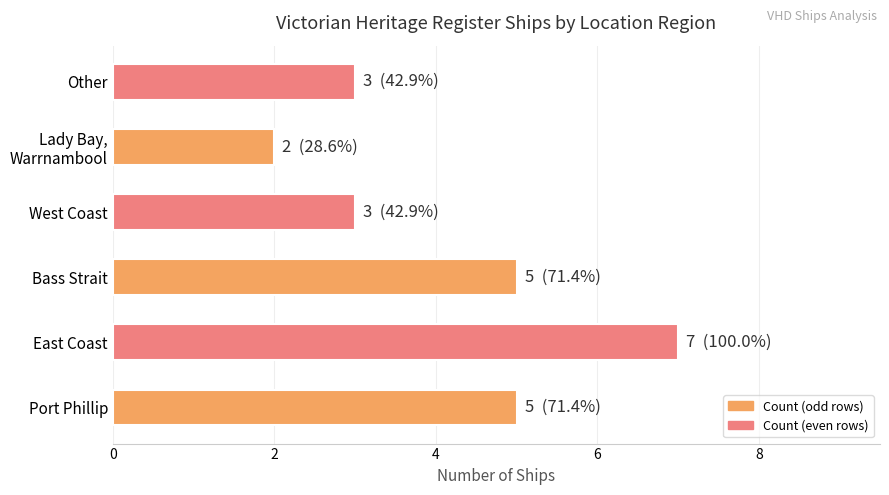

What is the sum of all values?

25